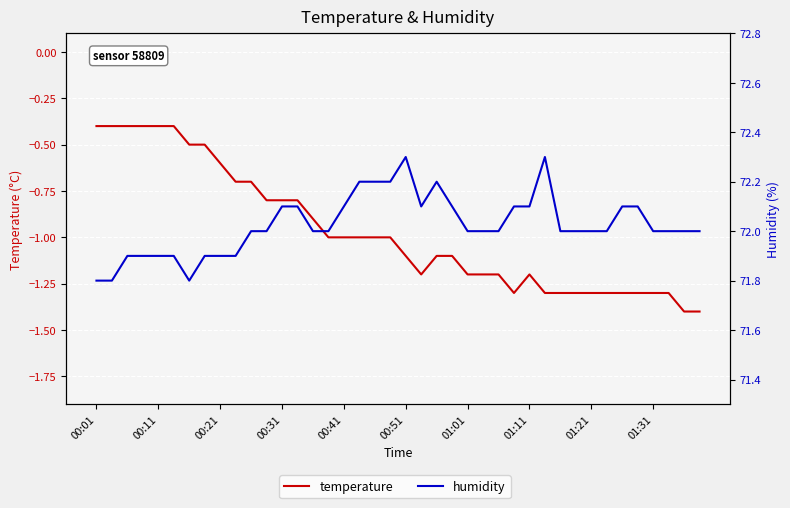

At which label does humidity reach its minimum?

00:01